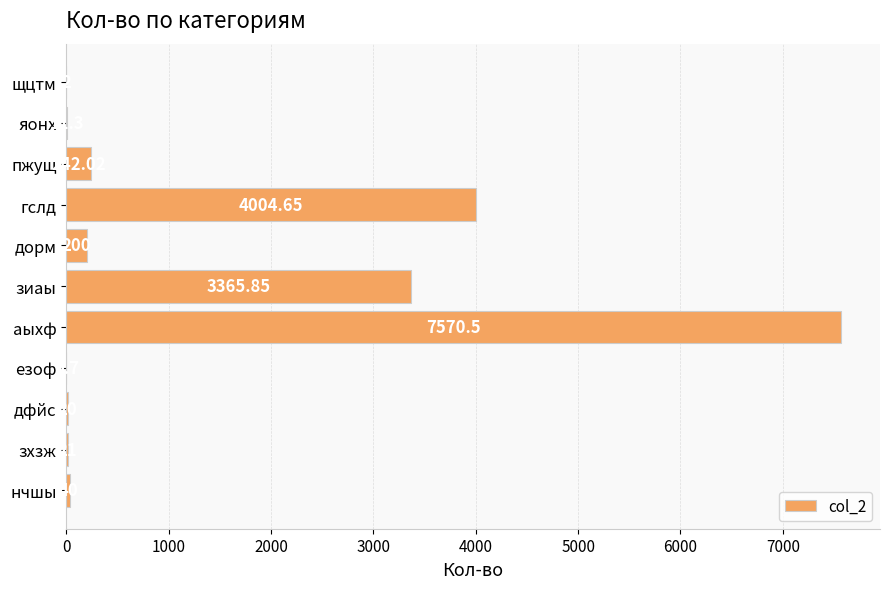

Which label corresponds to the largest value in the chart?

аыхф